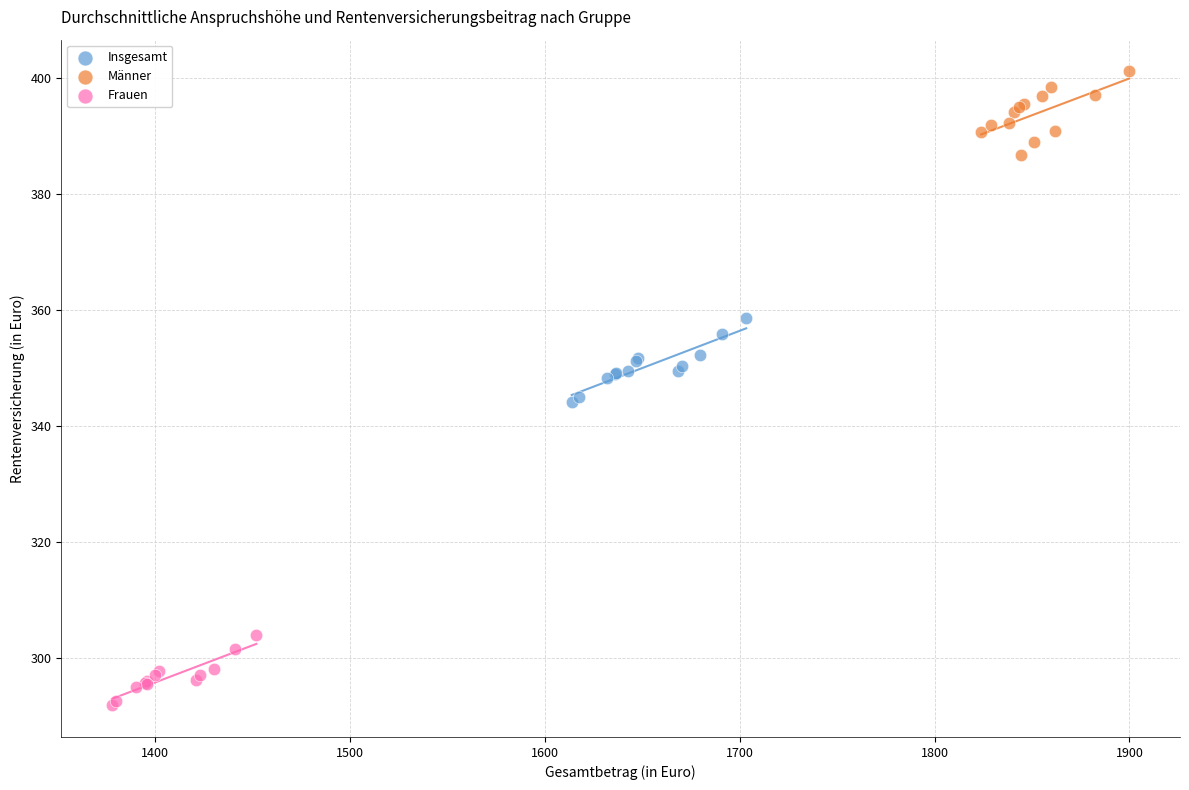

Which series contains the lowest Y value?

Frauen